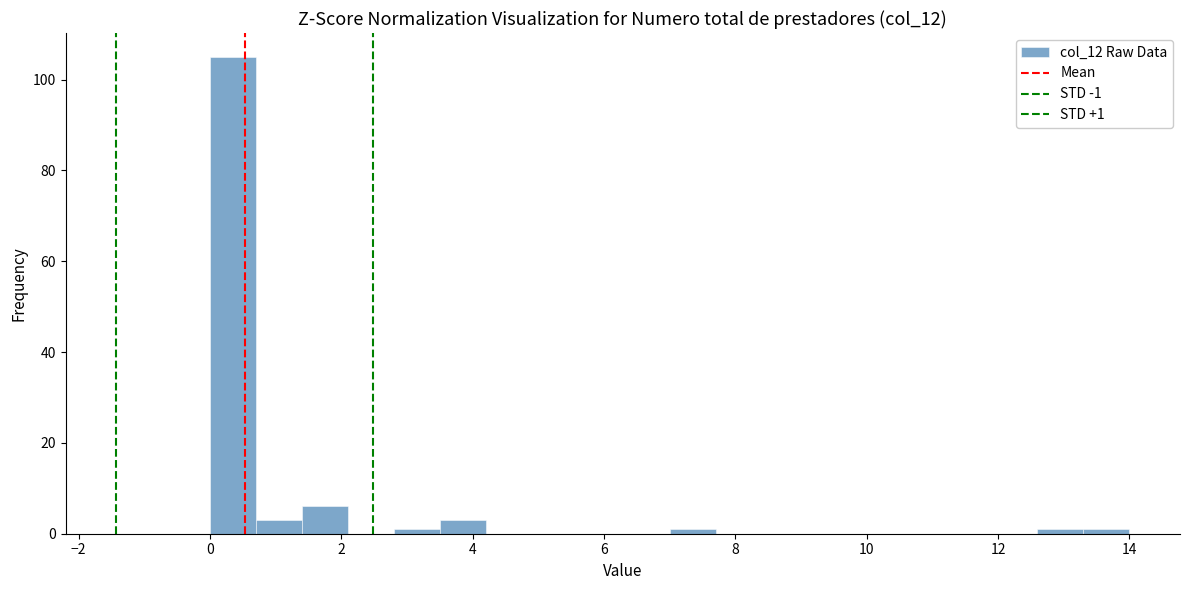

Around what value on the x-axis is the tallest bar? Give the approximate position of its centre, as read against the axis.

0.4